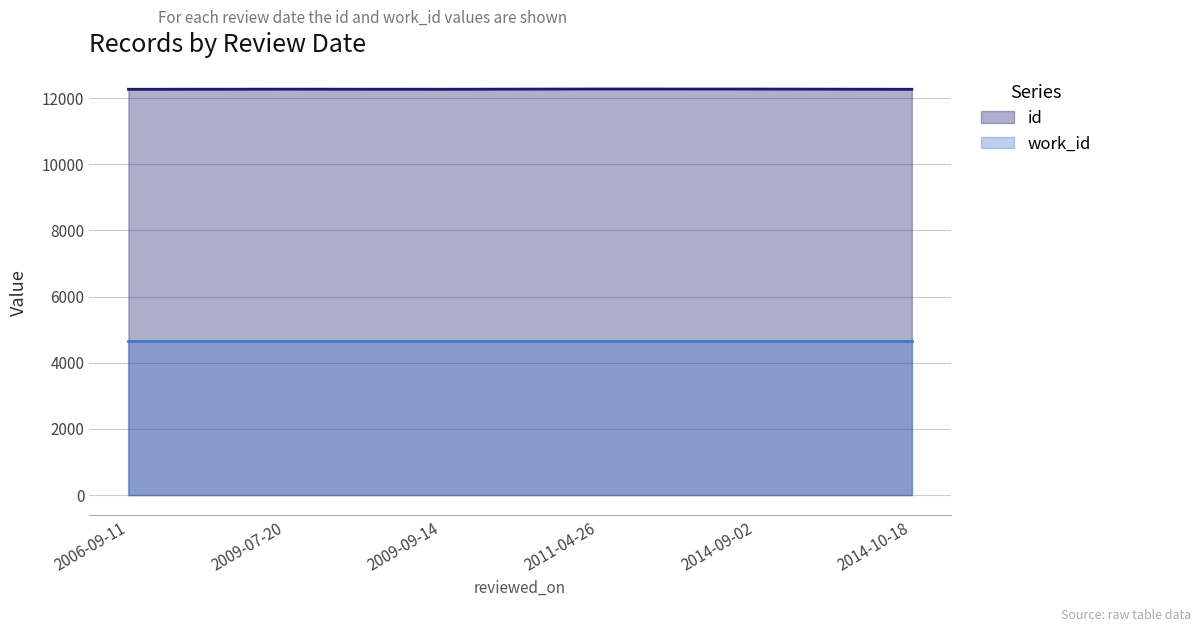

Is it true that the value at 2009-09-14 is 12266?

True